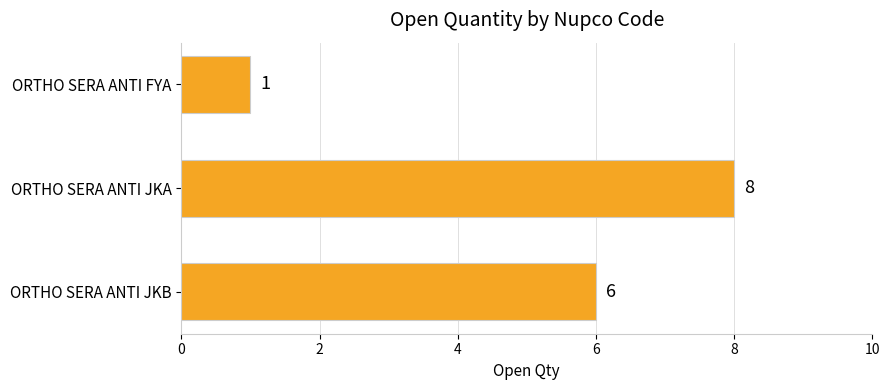

List the labels in order of value, smallest first.

ORTHO SERA ANTI FYA, ORTHO SERA ANTI JKB, ORTHO SERA ANTI JKA